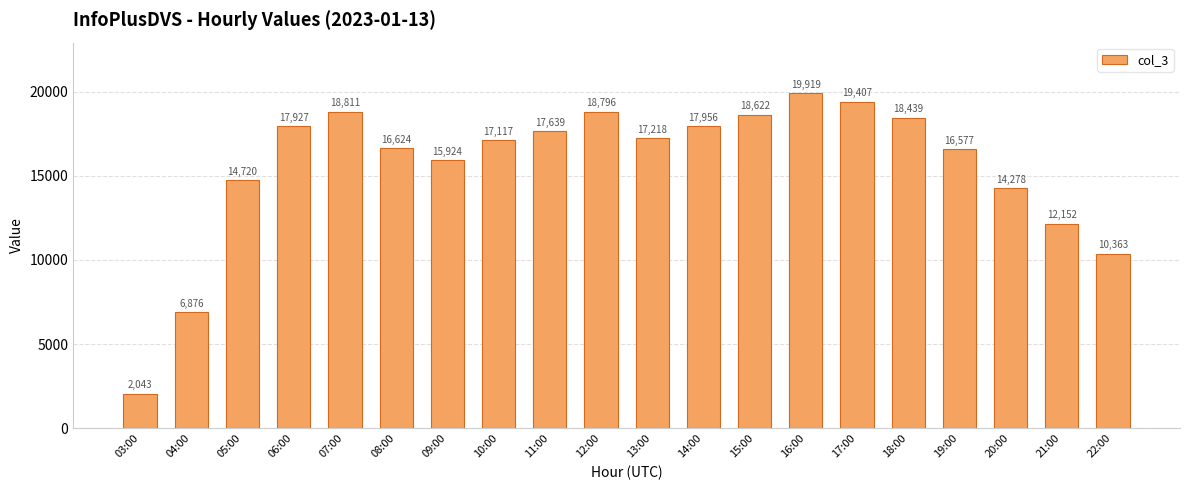

True or false: the data shows 3203 at 03:00.

False